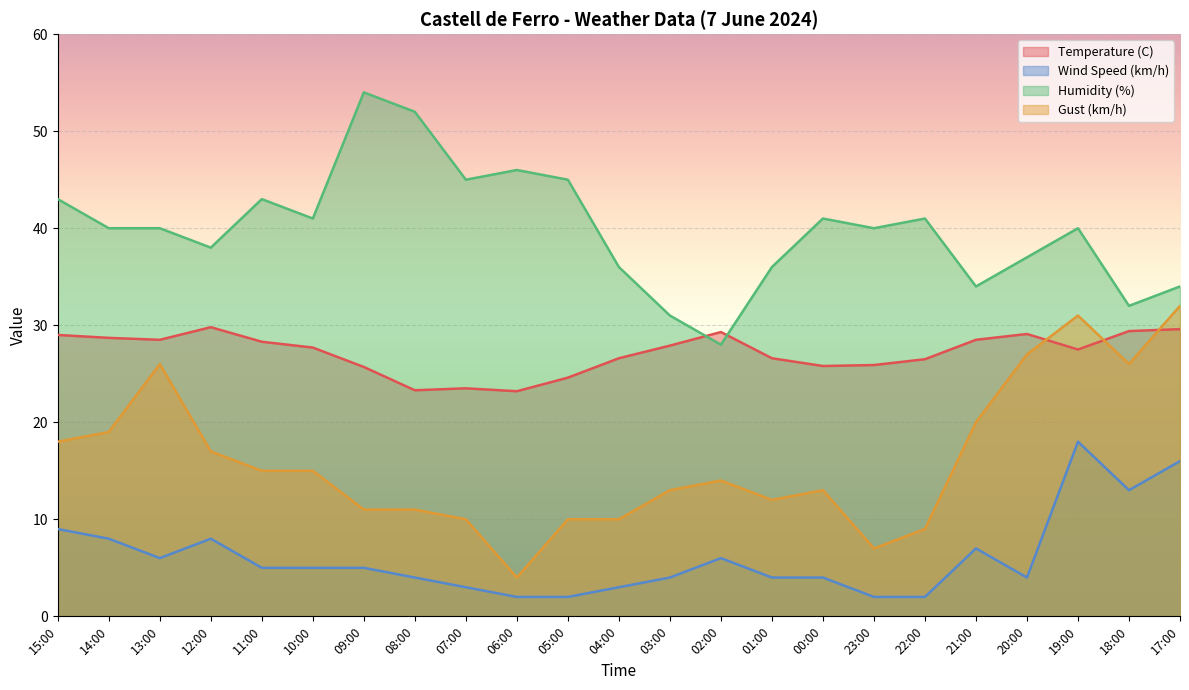

What position from the right is 23:00?

7